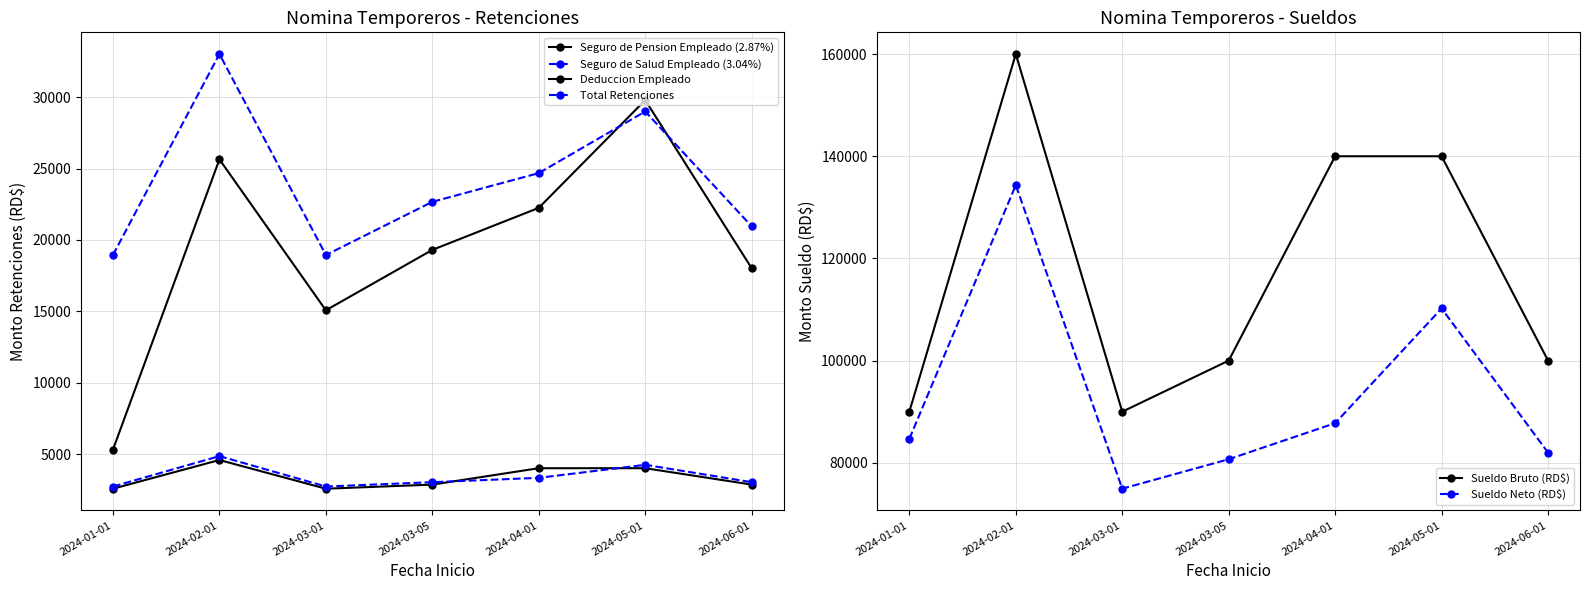

The value of Seguro de Pension Empleado (2.87%) at 2024-01-01 is 3934.5. True or false?

False